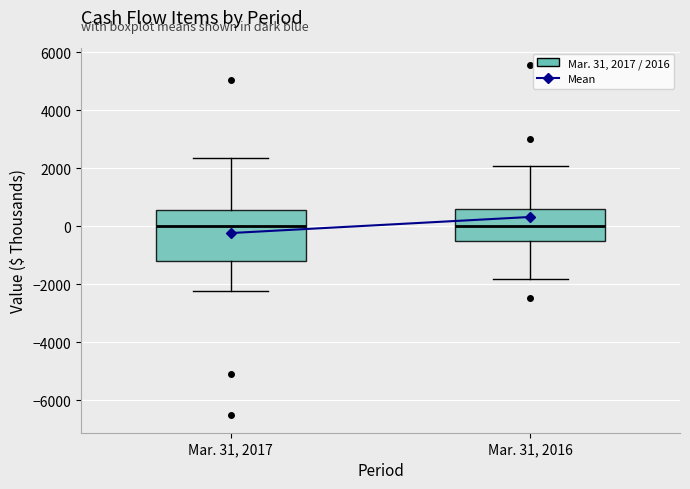

Comparing the boxes themselves (not the whiskers), which one is the tallest?

Mar. 31, 2017